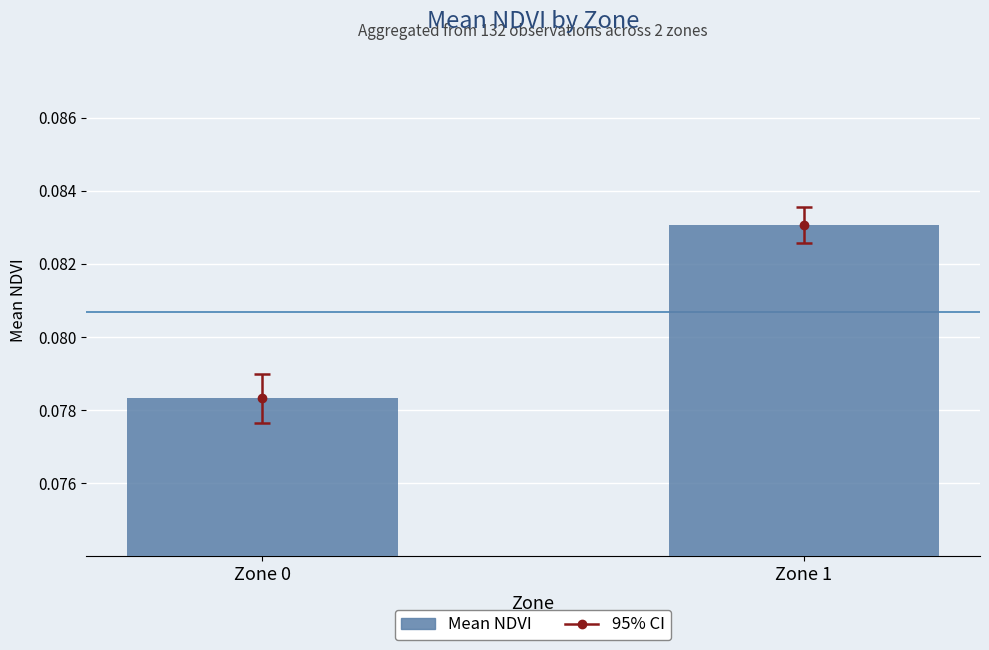

Where is the data nearest to the value 0?

Zone 0